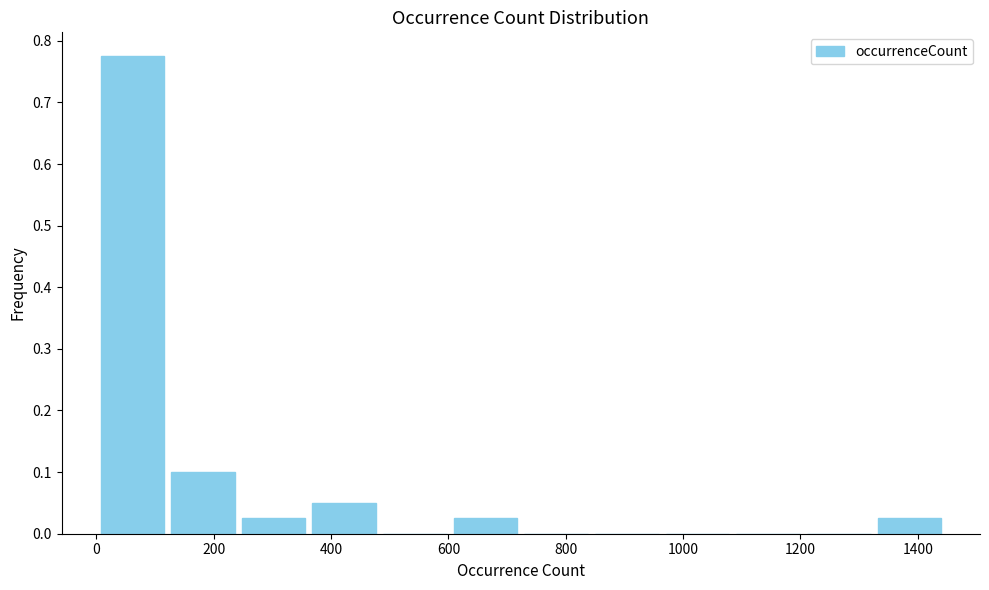

Reading left to right, list every bar in this chart as the range it spans on the x-axis followed by its height. Neither the bar edges nor the heights are printed on the chart, so give them approximately, as read against the axes.

0 to 120: 0.78
120 to 240: 0.10
240 to 360: 0.03
360 to 480: 0.05
480 to 600: 0
600 to 720: 0.03
720 to 840: 0
840 to 960: 0
960 to 1080: 0
1080 to 1200: 0
1200 to 1320: 0
1320 to 1440: 0.03